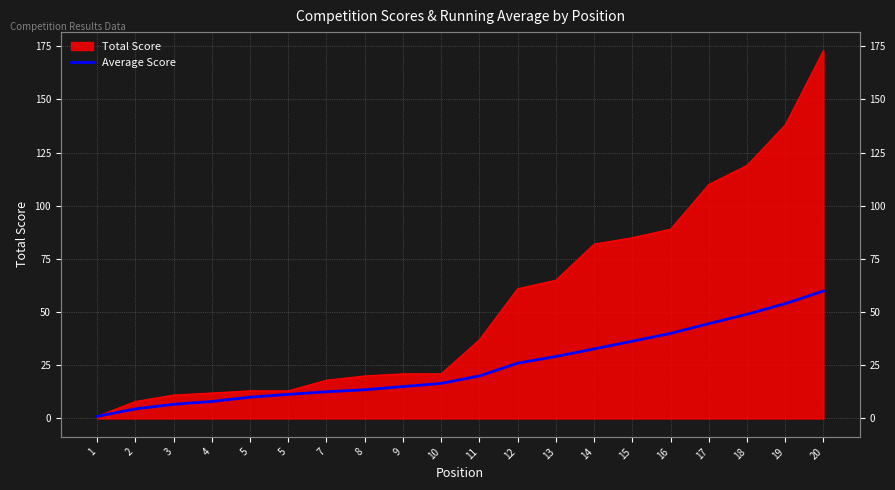

Rank the categories by value from lowest to highest.

1, 2, 3, 4, 5, 5, 7, 8, 9, 10, 11, 12, 13, 14, 15, 16, 17, 18, 19, 20